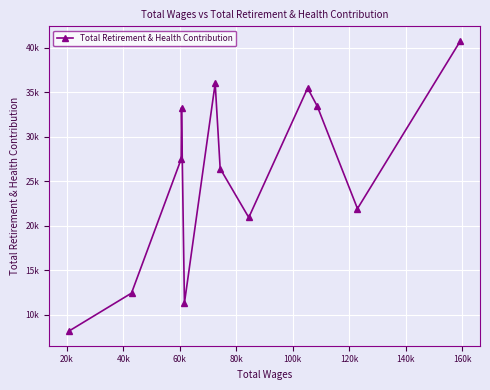

Is this an area chart (filled region under the line)?

No